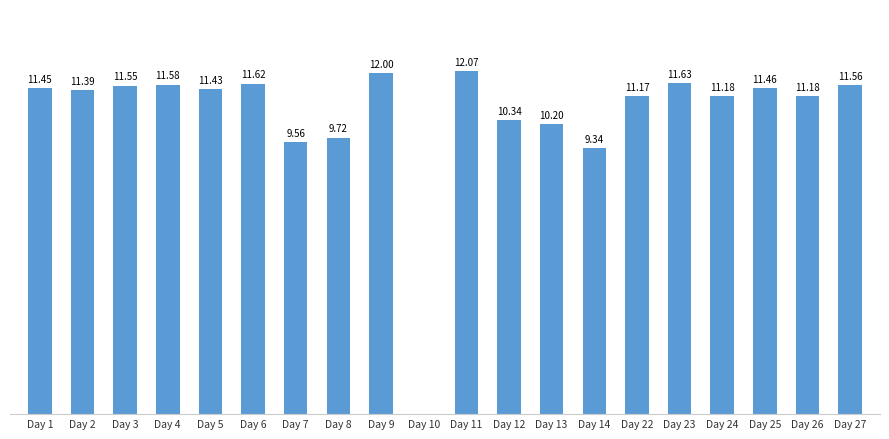

Between Day 7 and Day 6, which is larger?

Day 6